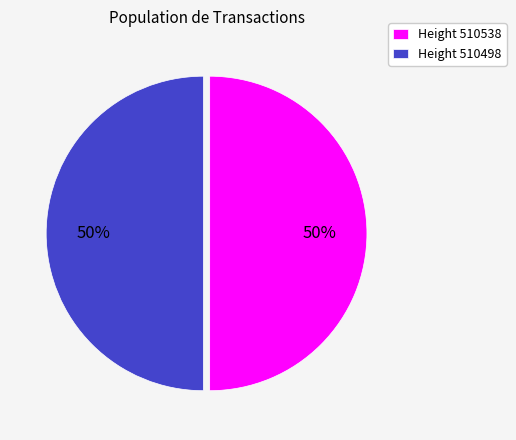

Is it true that Height 510498 is 36% of the pie?

False